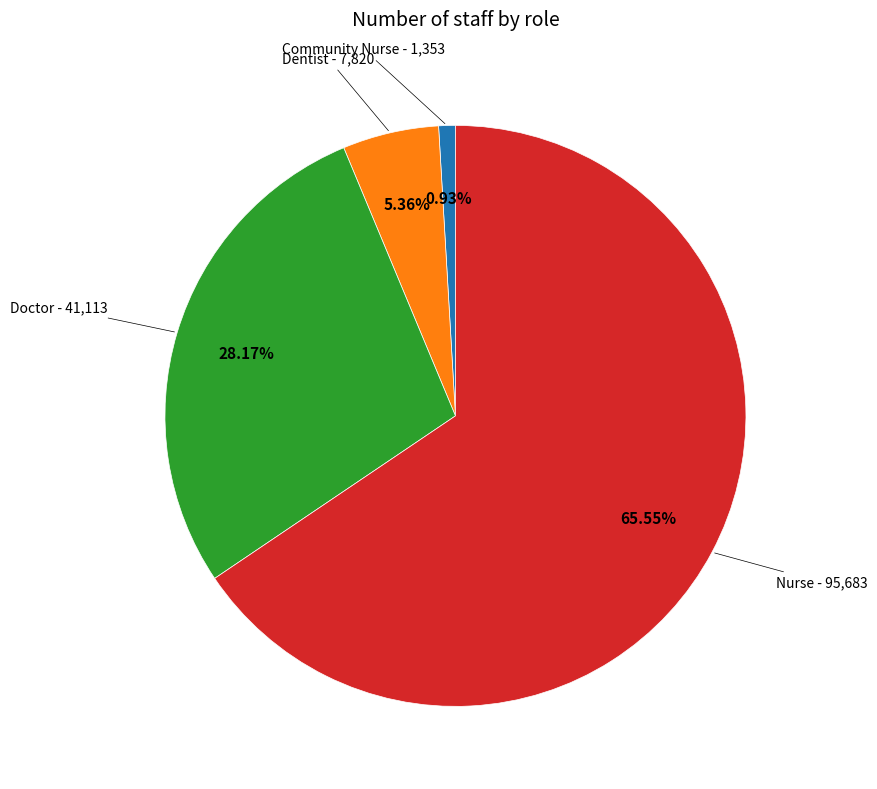

What percentage is the Dentist slice, to the nearest percent?

5%